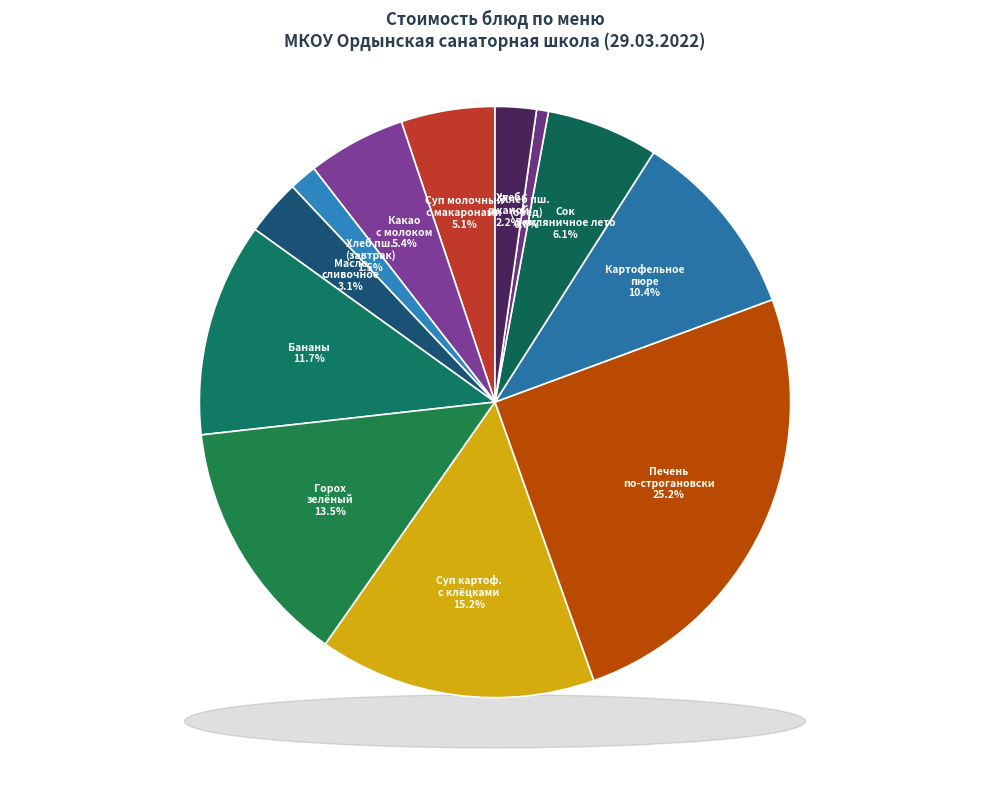

Rank the categories by value from highest to lowest.

Печень по-строгановски, Суп картофельный с клёцками, Горох зелёный консервированный, Бананы, Картофельное пюре, Сок Земляничное лето, Какао с молоком, Суп молочный с макаронами, Масло сливочное, Хлеб ржаной, Хлеб пшеничный (завтрак), Хлеб пшеничный (обед)